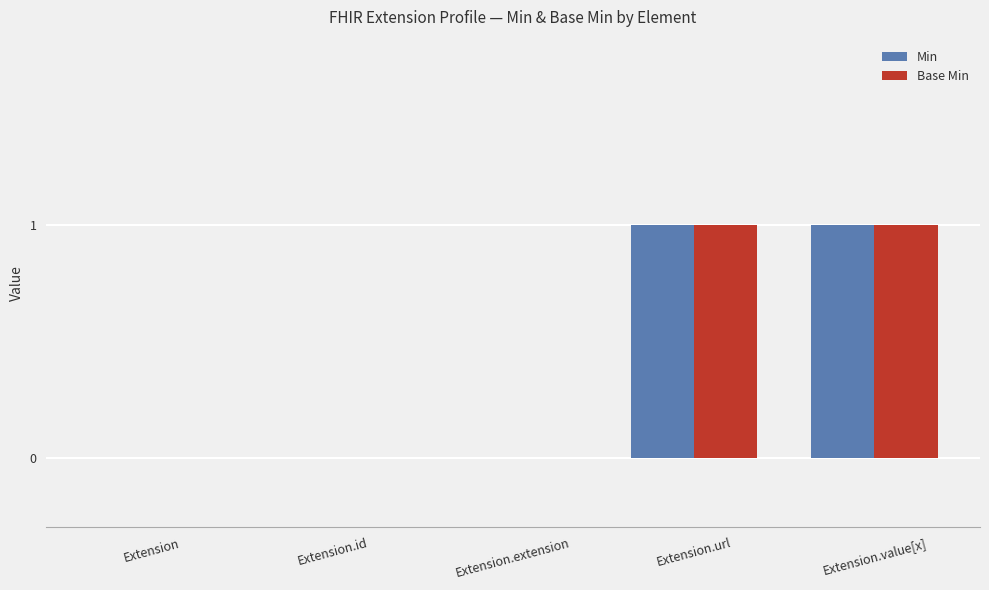

Is the value of Base Min at Extension.url greater than the value of Min at Extension.id?

Yes